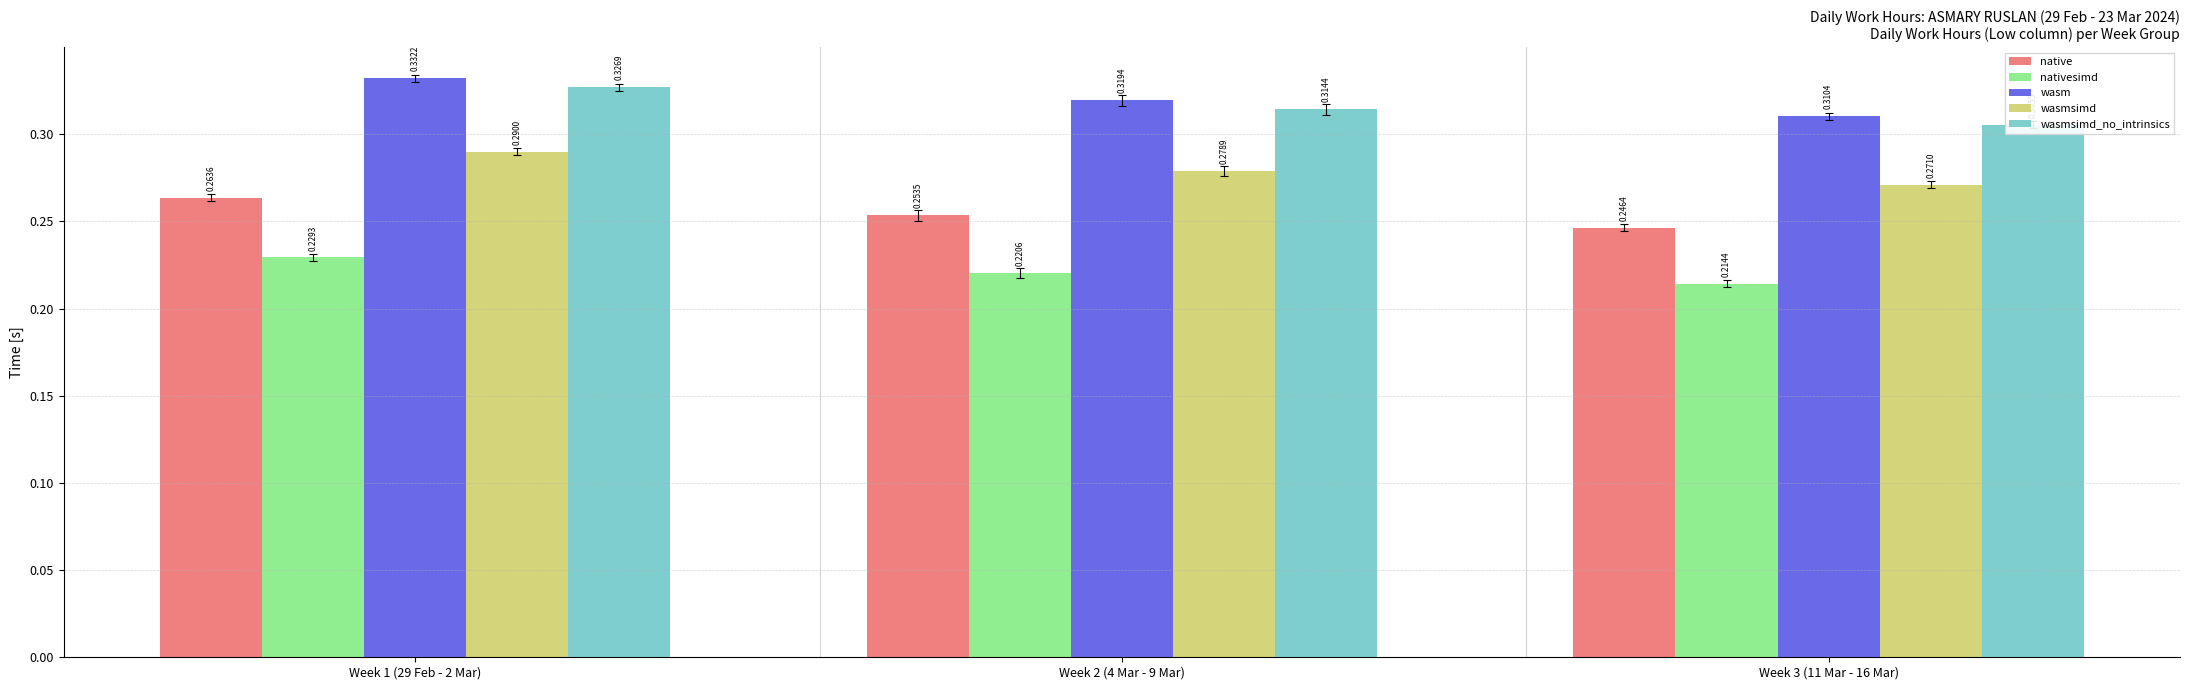

Reading left to right, what are all the values shown in this chart?

native: Week 1 (29 Feb - 2 Mar)=0.3	Week 2 (4 Mar - 9 Mar)=0.3	Week 3 (11 Mar - 16 Mar)=0.2
nativesimd: Week 1 (29 Feb - 2 Mar)=0.2	Week 2 (4 Mar - 9 Mar)=0.2	Week 3 (11 Mar - 16 Mar)=0.2
wasm: Week 1 (29 Feb - 2 Mar)=0.3	Week 2 (4 Mar - 9 Mar)=0.3	Week 3 (11 Mar - 16 Mar)=0.3
wasmsimd: Week 1 (29 Feb - 2 Mar)=0.3	Week 2 (4 Mar - 9 Mar)=0.3	Week 3 (11 Mar - 16 Mar)=0.3
wasmsimd_no_intrinsics: Week 1 (29 Feb - 2 Mar)=0.3	Week 2 (4 Mar - 9 Mar)=0.3	Week 3 (11 Mar - 16 Mar)=0.3